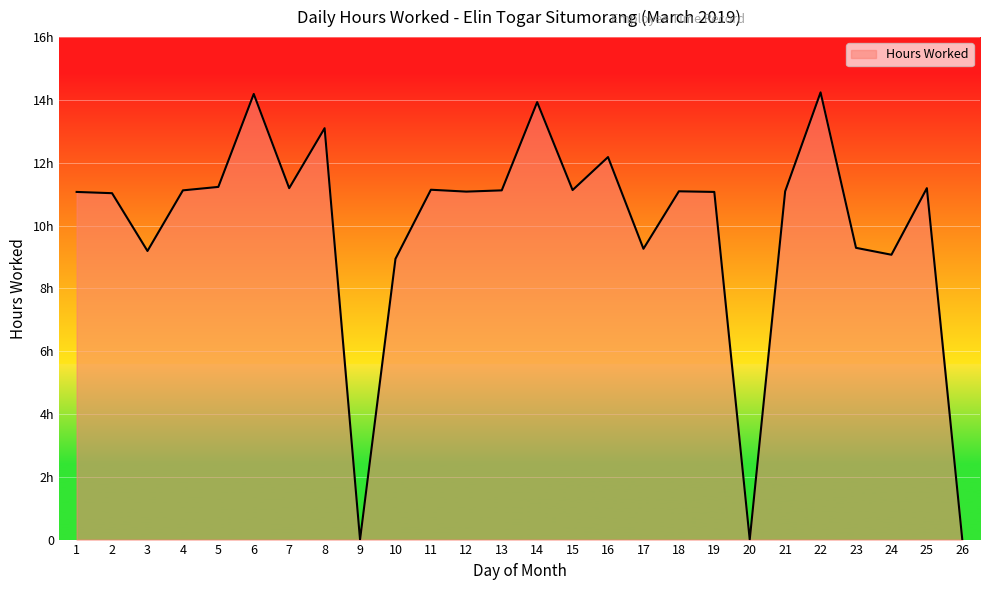

What is the average value?

9.9